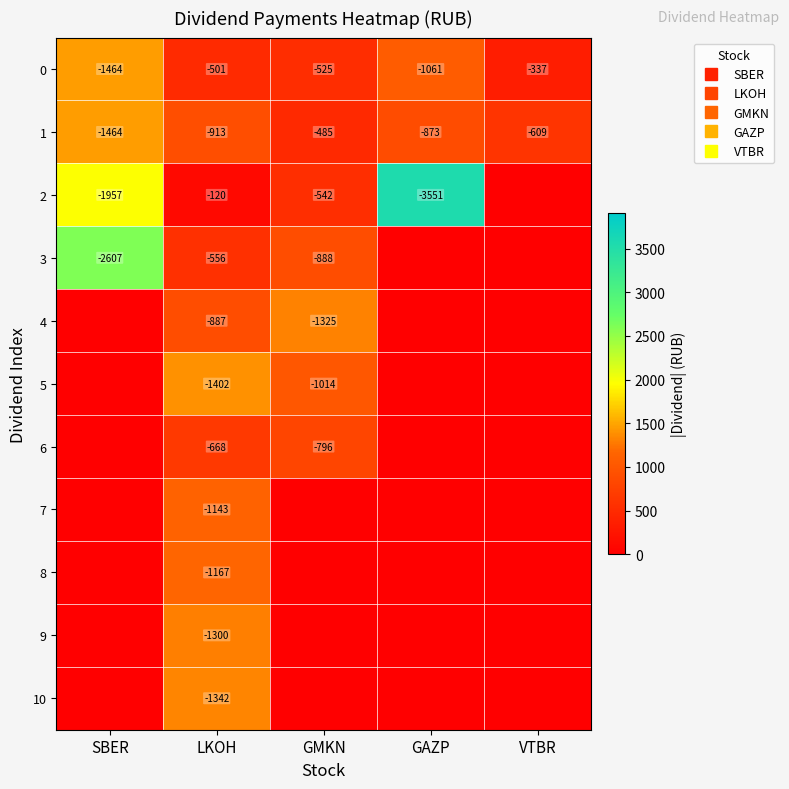

Is it true that 5 equals 568.9 at GMKN?

False